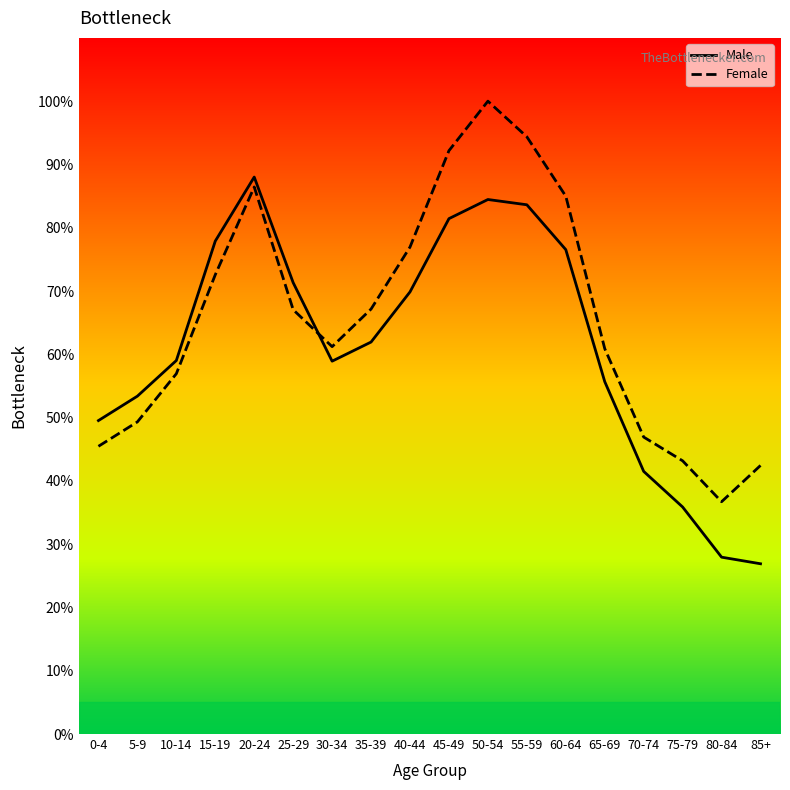

What is the spread (max minus min) of values at 25-29?

4.3